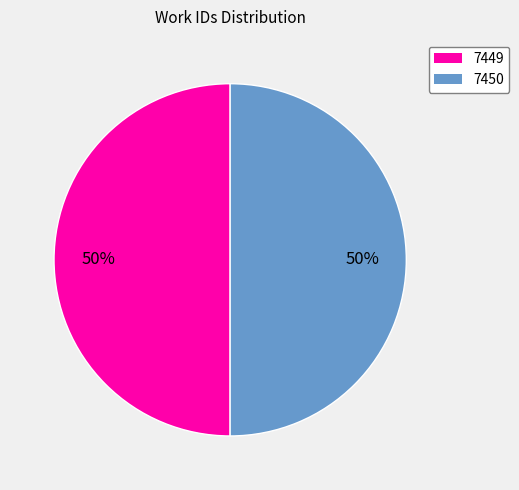

What is the ratio of the value at 7450 to the value at 7449?

1.0